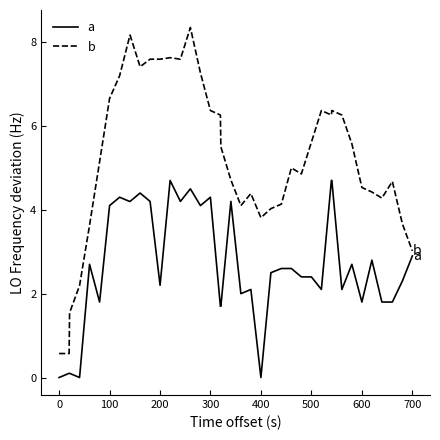

Which series has the largest total across all categories?

b